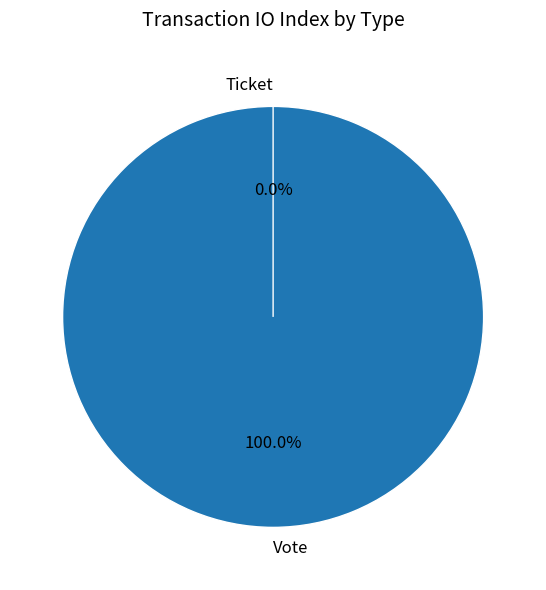

Which slice is the largest?

Vote